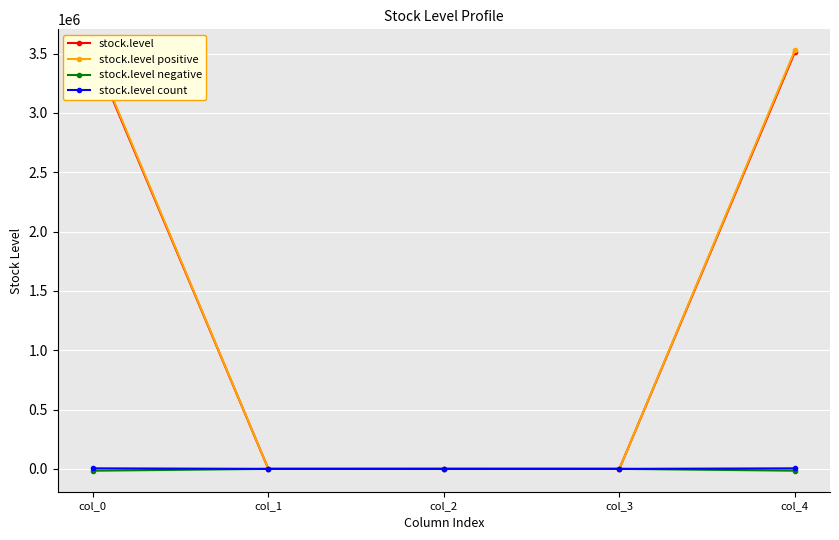

After their last crossing, which series has the higher values: stock.level positive or stock.level count?

stock.level positive